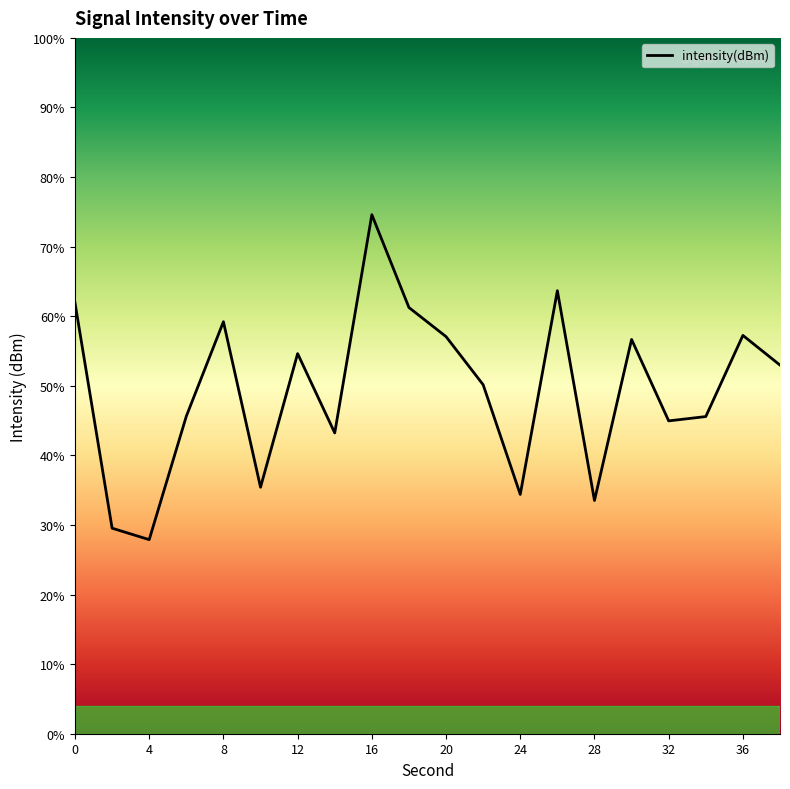

Does the chart have visible grid lines?

No